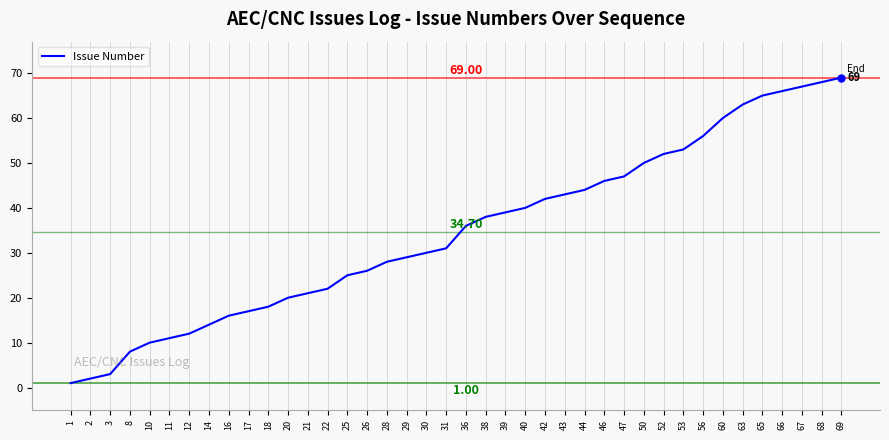

True or false: the data shows 39 at 65.

False